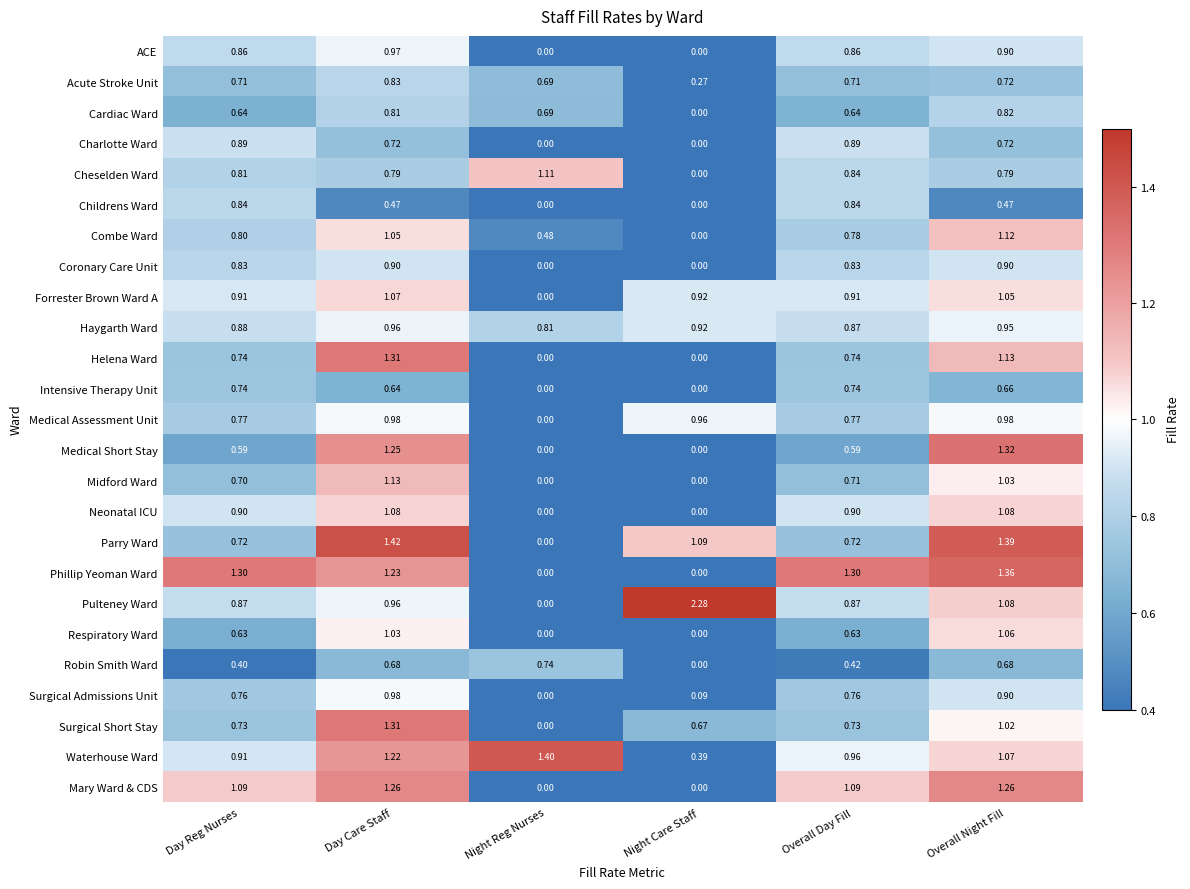

Is the value of Parry Ward at Day Care Staff greater than the value of Combe Ward at Day Care Staff?

Yes